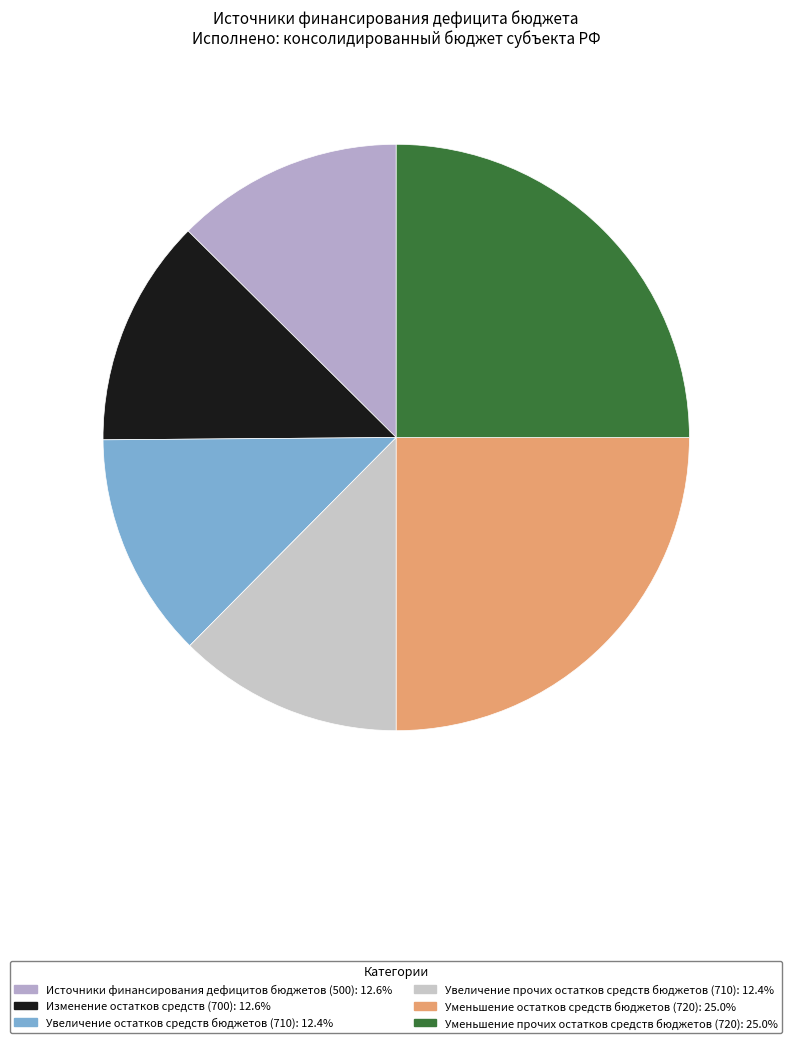

Combined, do Уменьшение прочих остатков средств бюджетов and Источники финансирования дефицитов бюджетов account for over 50%?

No